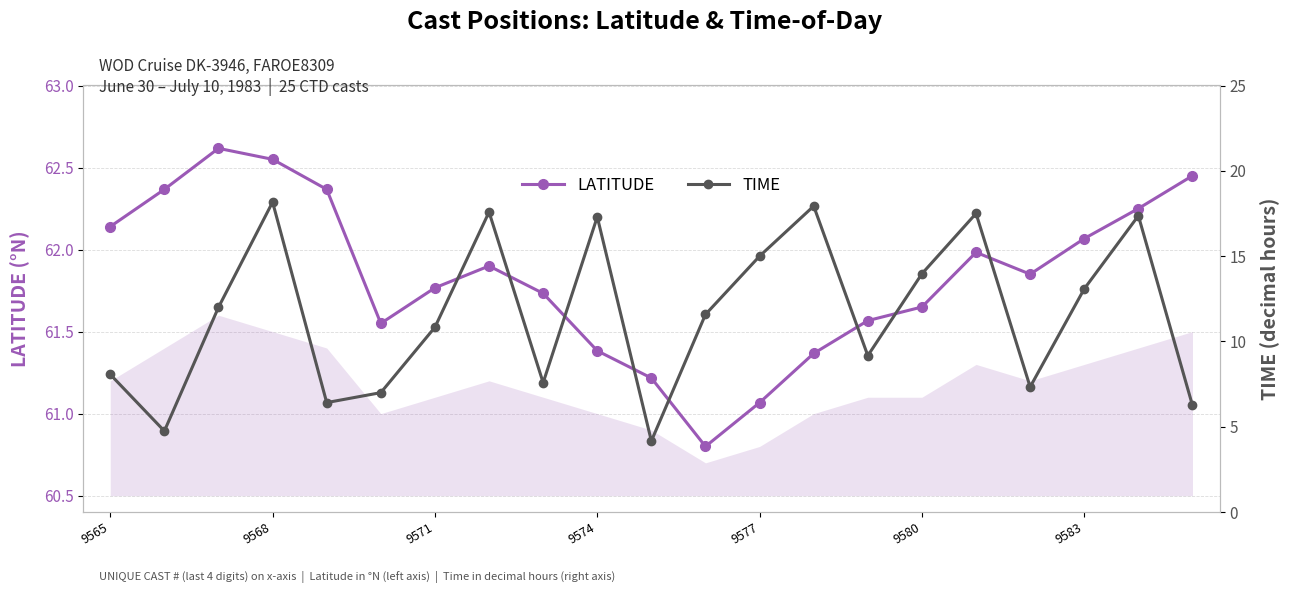

True or false: LATITUDE has more than 1 interior local peaks.

True